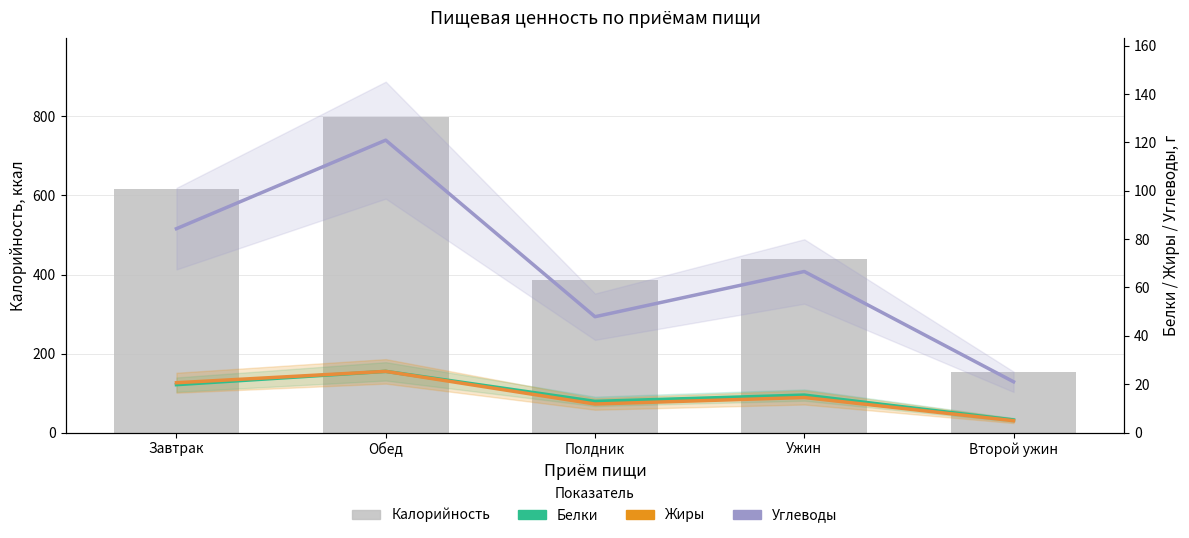

Reading right to left, transcribe all the data shown in this chart.

Калорийность: Второй ужин=153.3	Ужин=440.1	Полдник=385.8	Обед=799.2	Завтрак=617.0
Белки: Второй ужин=5.2	Ужин=15.5	Полдник=12.9	Обед=25.3	Завтрак=19.8
Жиры: Второй ужин=4.9	Ужин=14.5	Полдник=11.8	Обед=25.3	Завтрак=20.6
Углеводы: Второй ужин=21.0	Ужин=66.6	Полдник=47.9	Обед=120.9	Завтрак=84.3